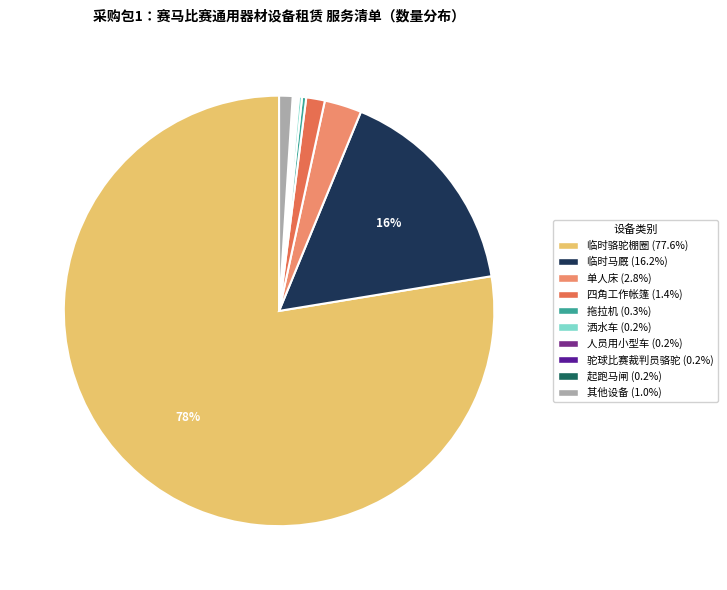

Is there a majority slice in this chart?

Yes